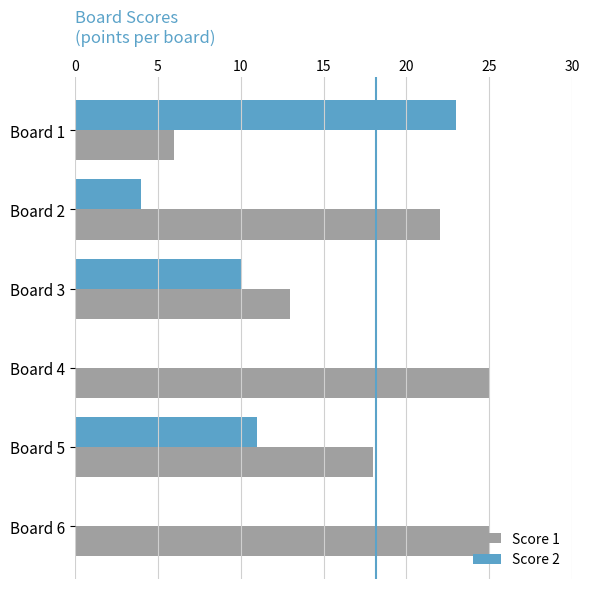

Is it true that Score 1 equals 25 at Board 4?

True